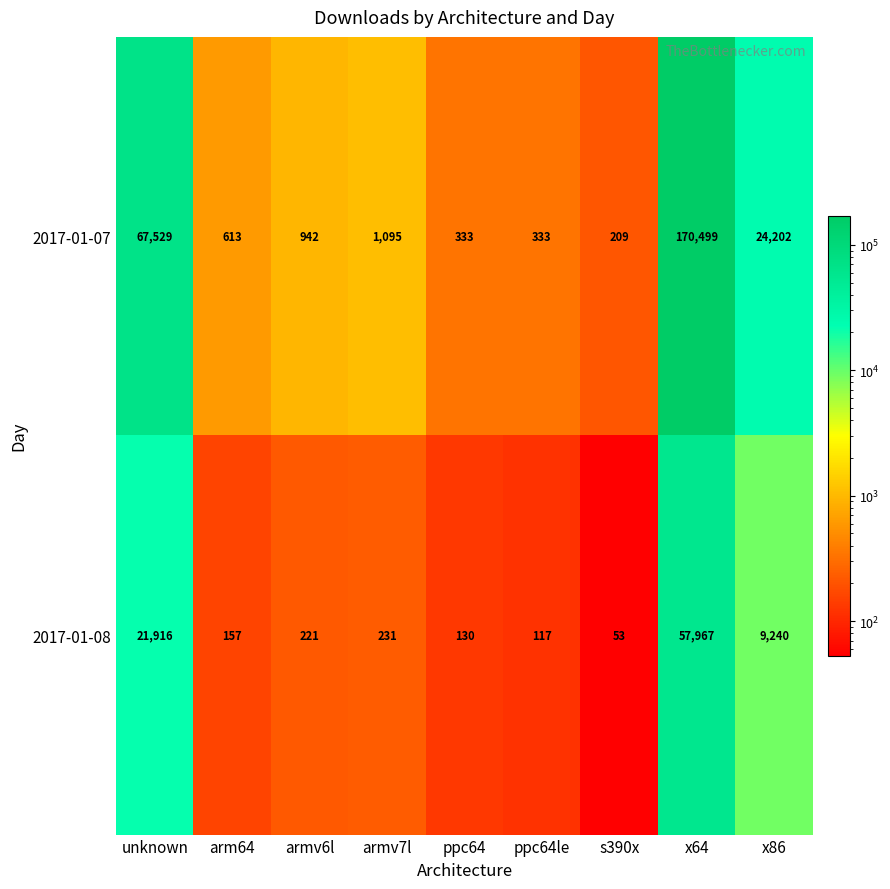

True or false: 2017-01-07 has a value of 37739 at x86.

False